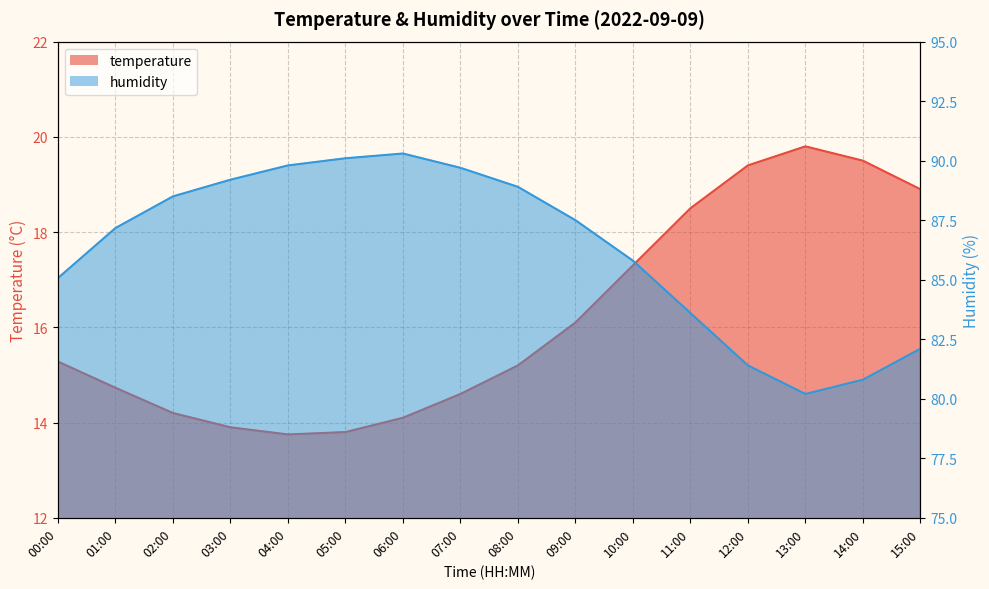

What are all the series names shown in the legend?

temperature, humidity